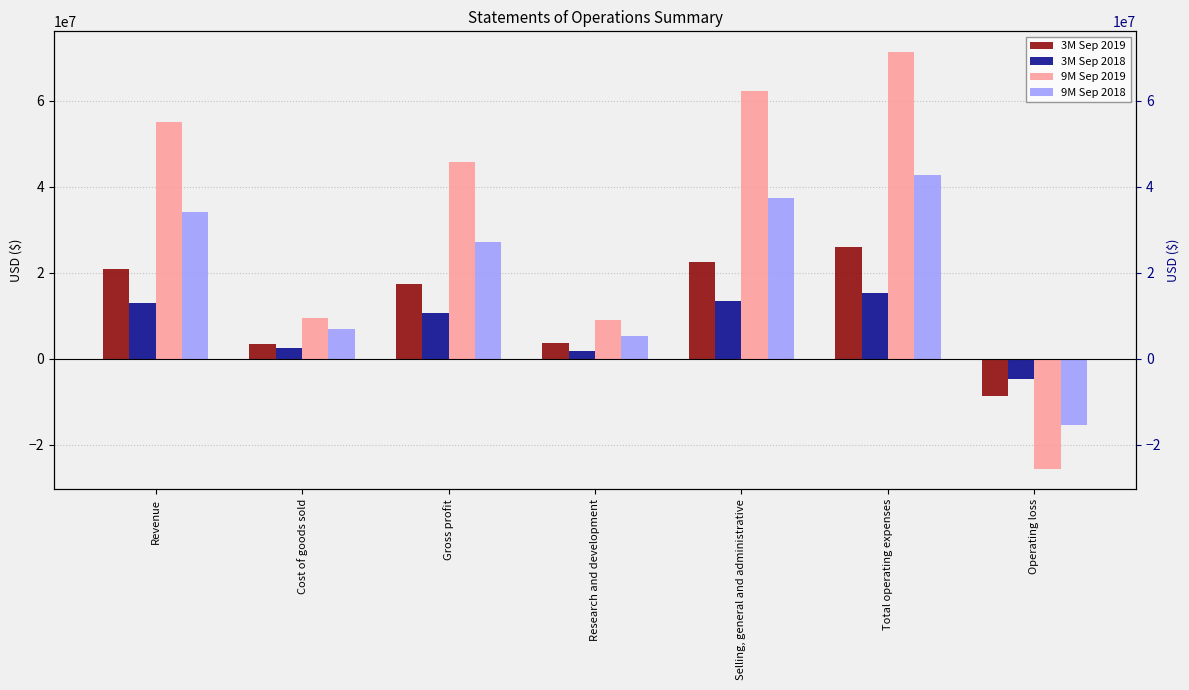

Are the bars horizontal?

No